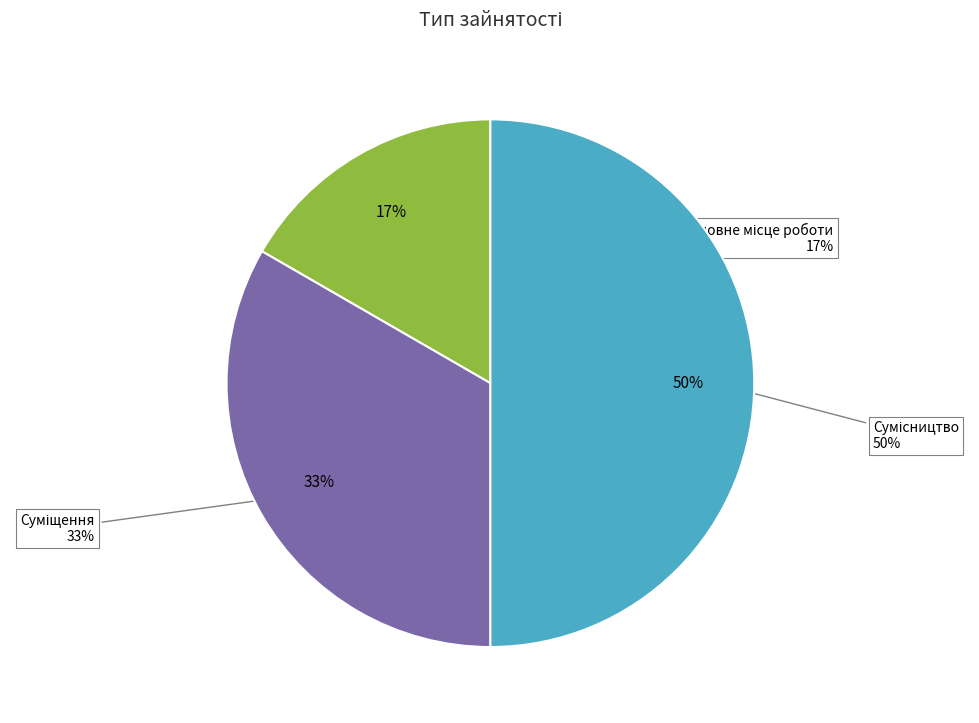

To the nearest percent, what is the combined percentage of Основне місце роботи and Суміщення?

50%